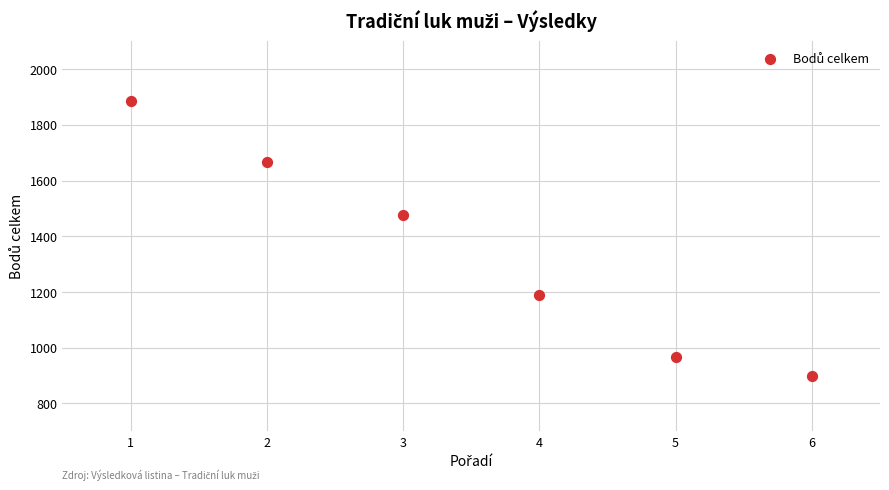

What Y value in the scatter plot is closest to 1390?

1478